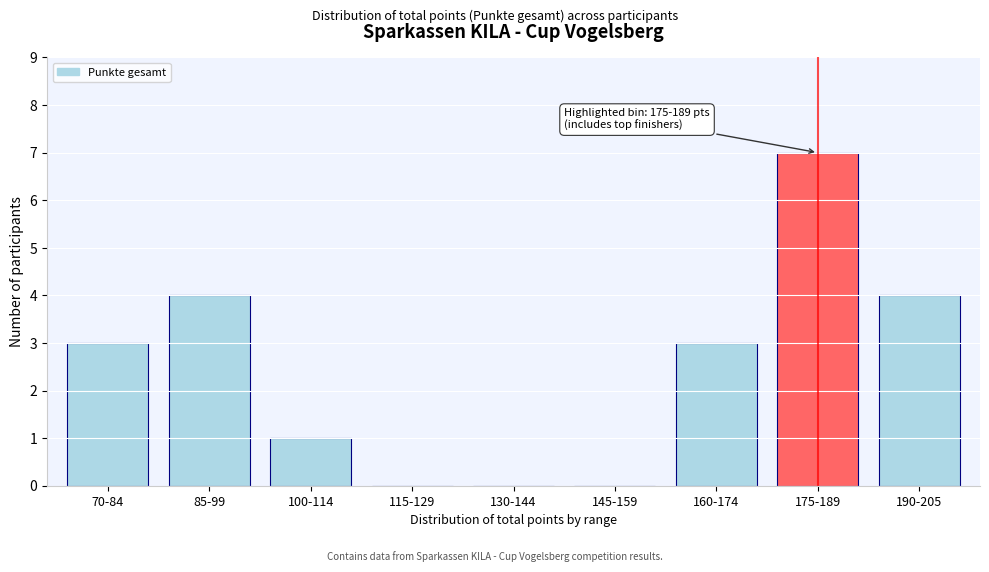

Reading right to left, what are all the values shown in this chart?

190-205=4	175-189=7	160-174=3	145-159=0	130-144=0	115-129=0	100-114=1	85-99=4	70-84=3